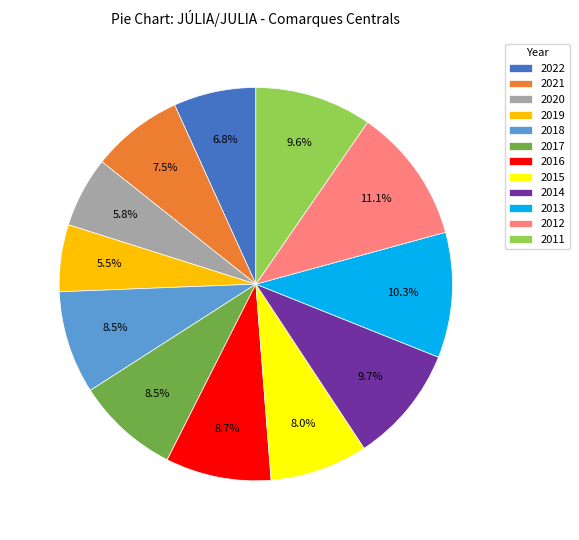

To the nearest percent, what is the combined percentage of 2014 and 2019?

15%